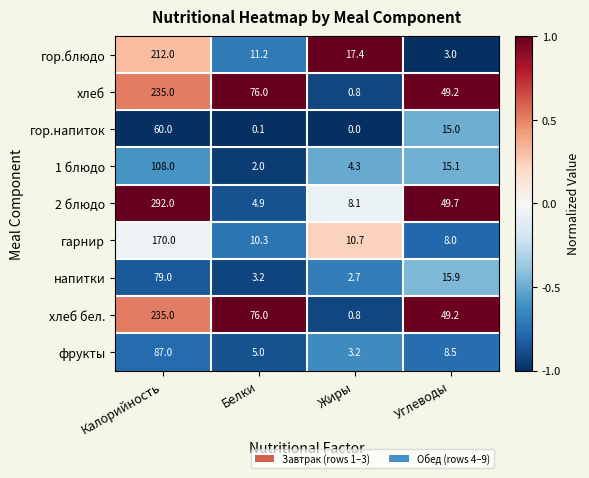

The гор.блюдо series shows 3.2 at Белки. True or false?

False